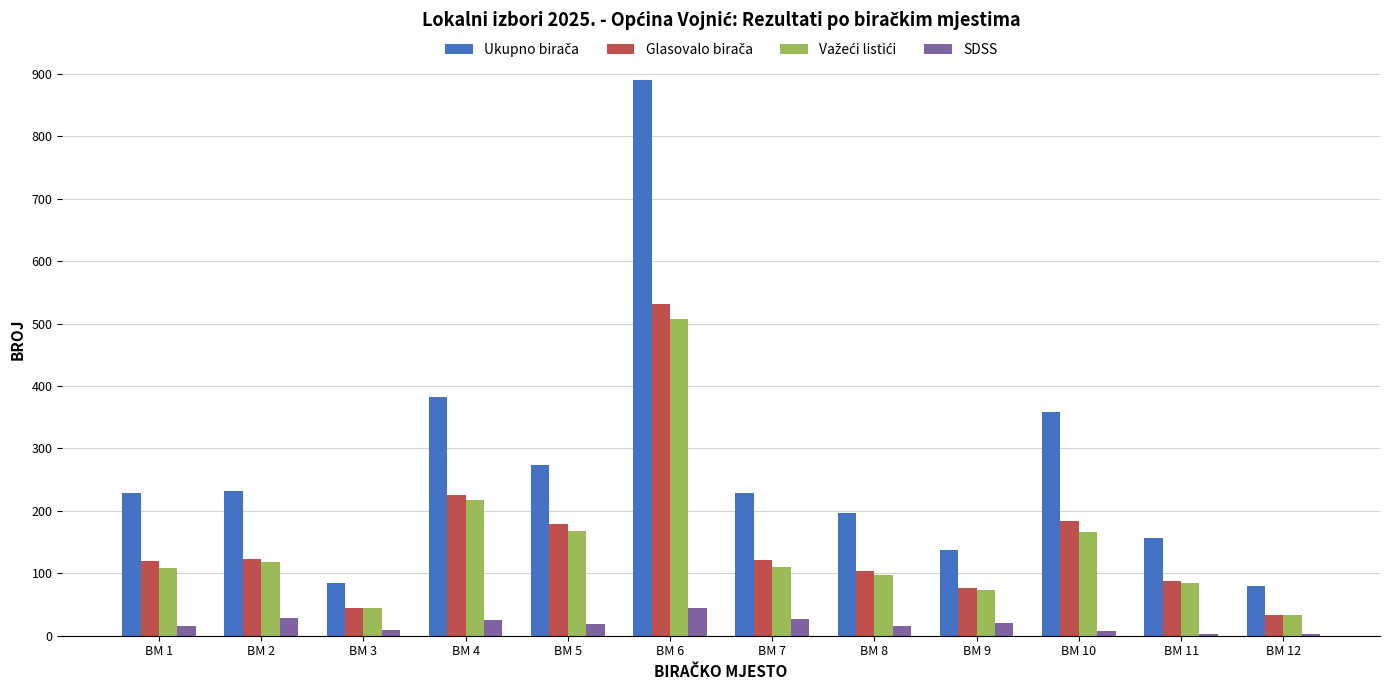

At which category is the sum across all series the highest?

BM 6